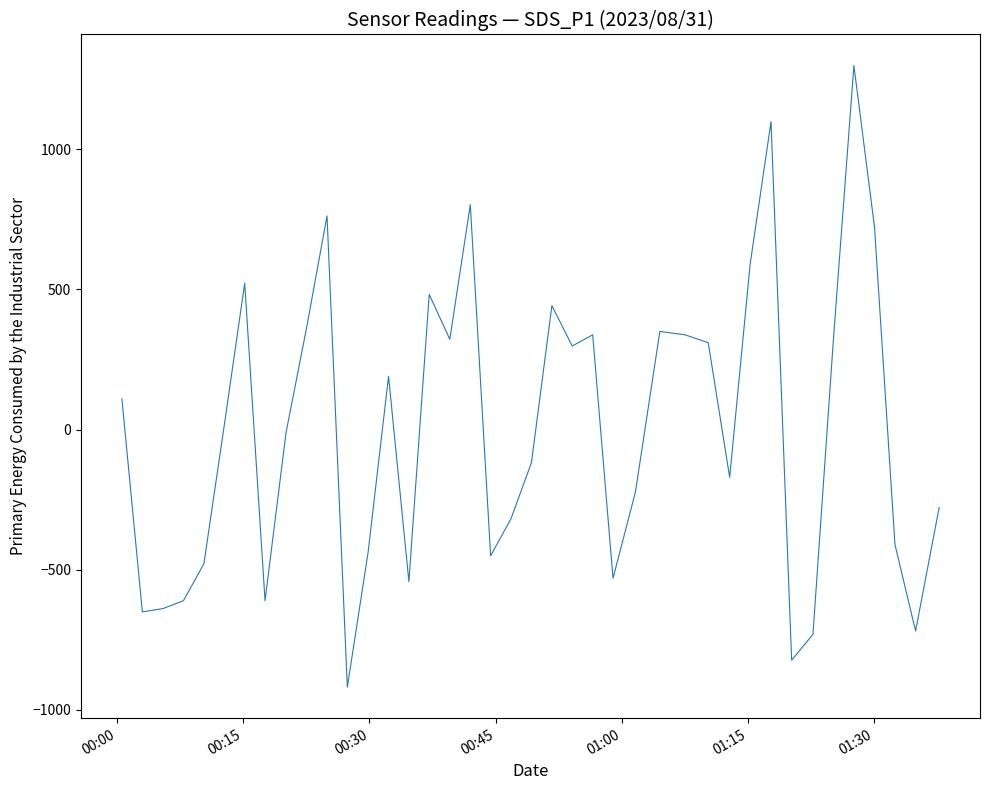

What is the difference between the maximum and minimum values?

2216.0